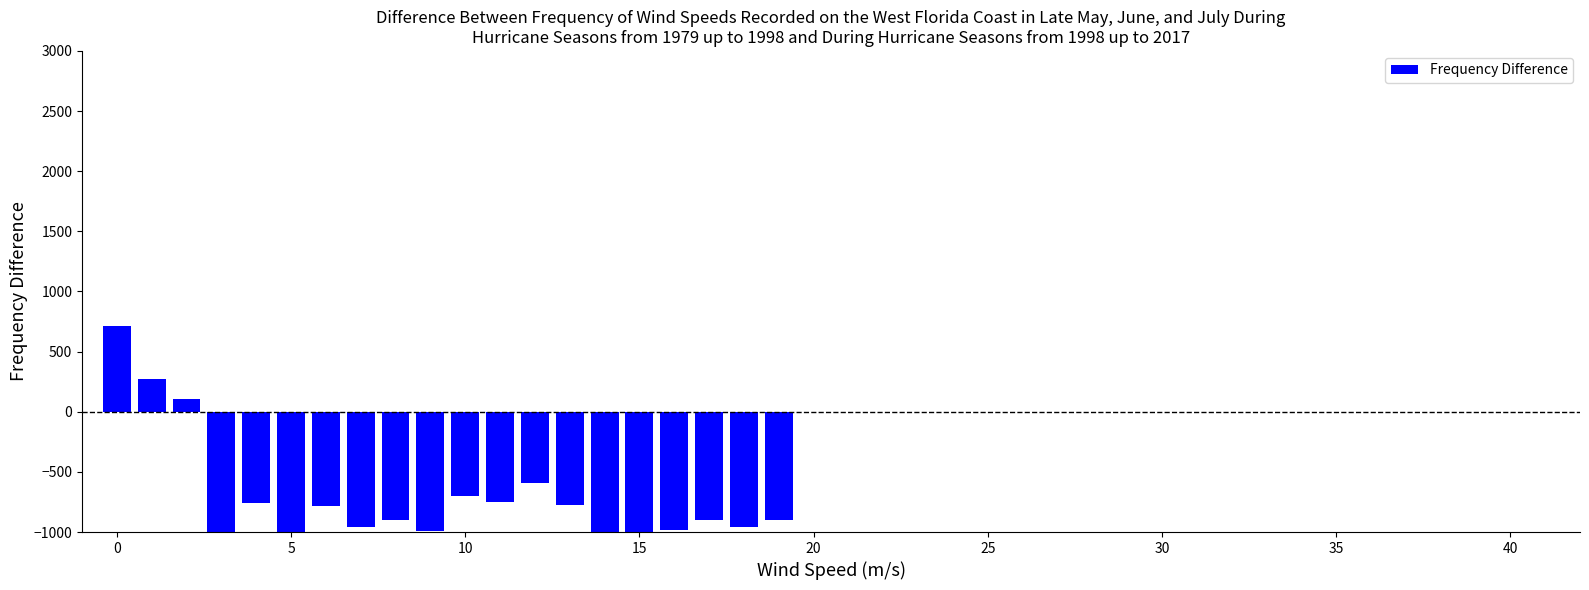

What is the greatest value displayed?

709